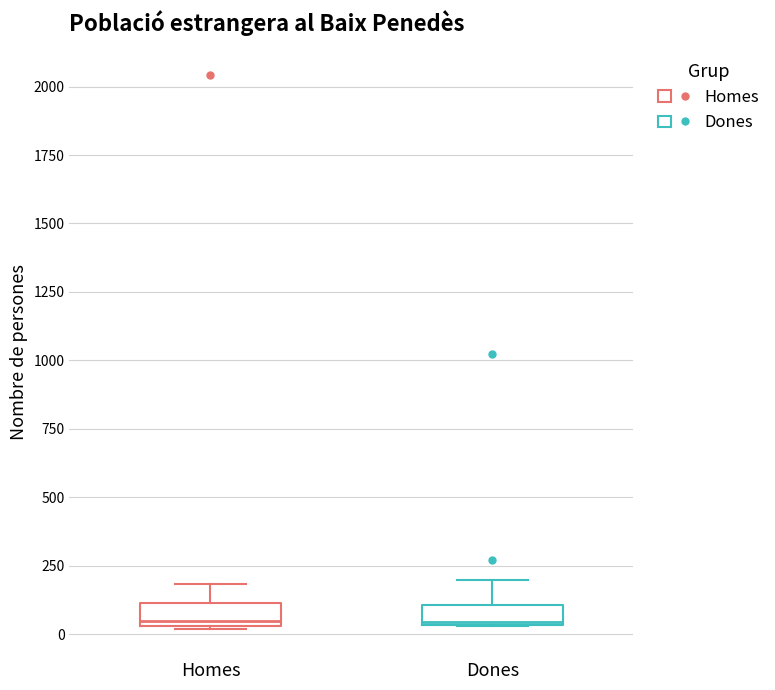

Where does the upper whisker of the box for Homes end on the y-axis? The values are not printed on the chart, so give them approximately, as read against the axis.

200